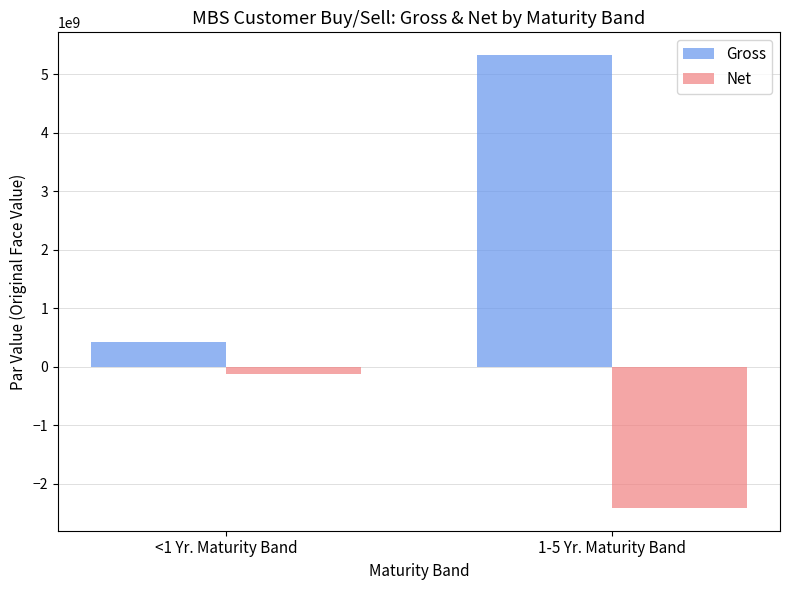

Is it true that Net equals -2419782042 at 1-5 Yr. Maturity Band?

True